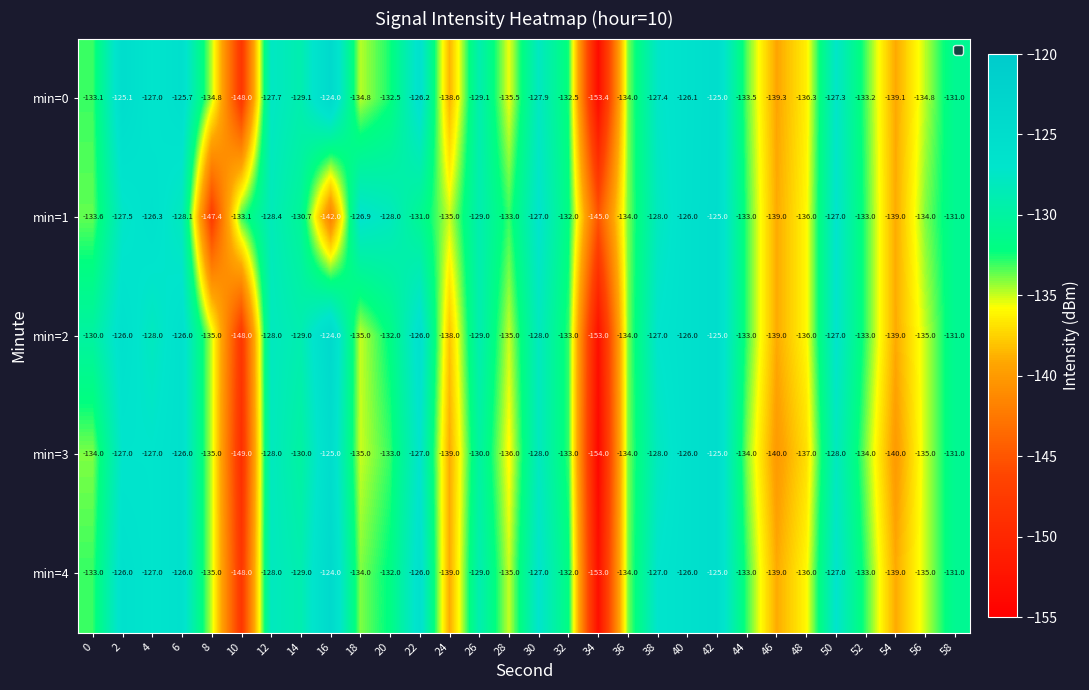

At which label does min=0 reach its peak?

16